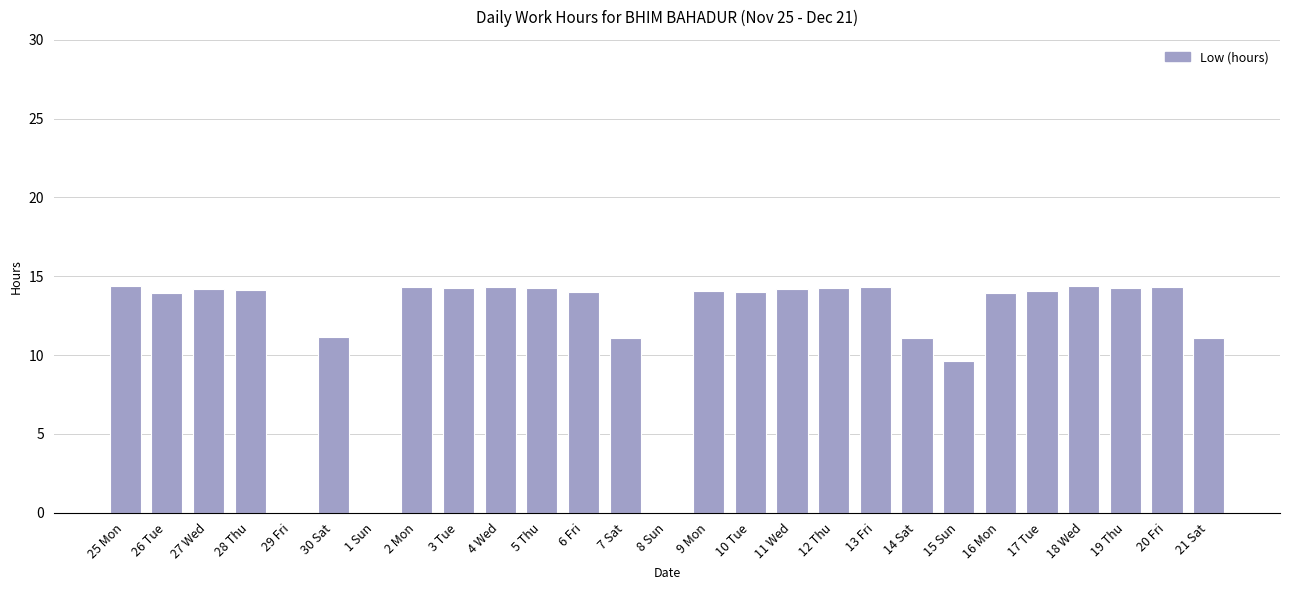

Count the number of categories in the chart.

27